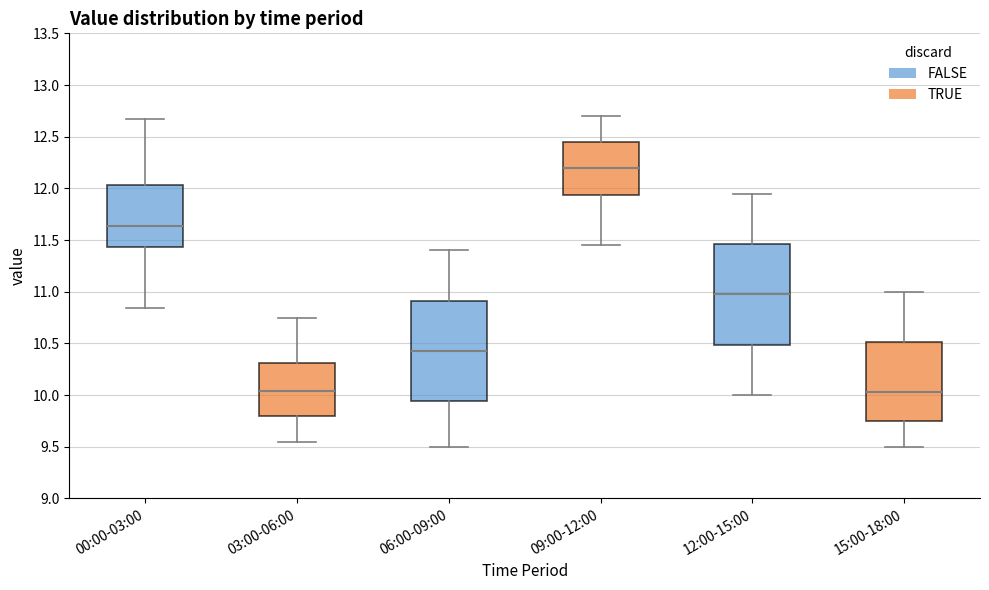

Which box's median line is the highest?

09:00-12:00